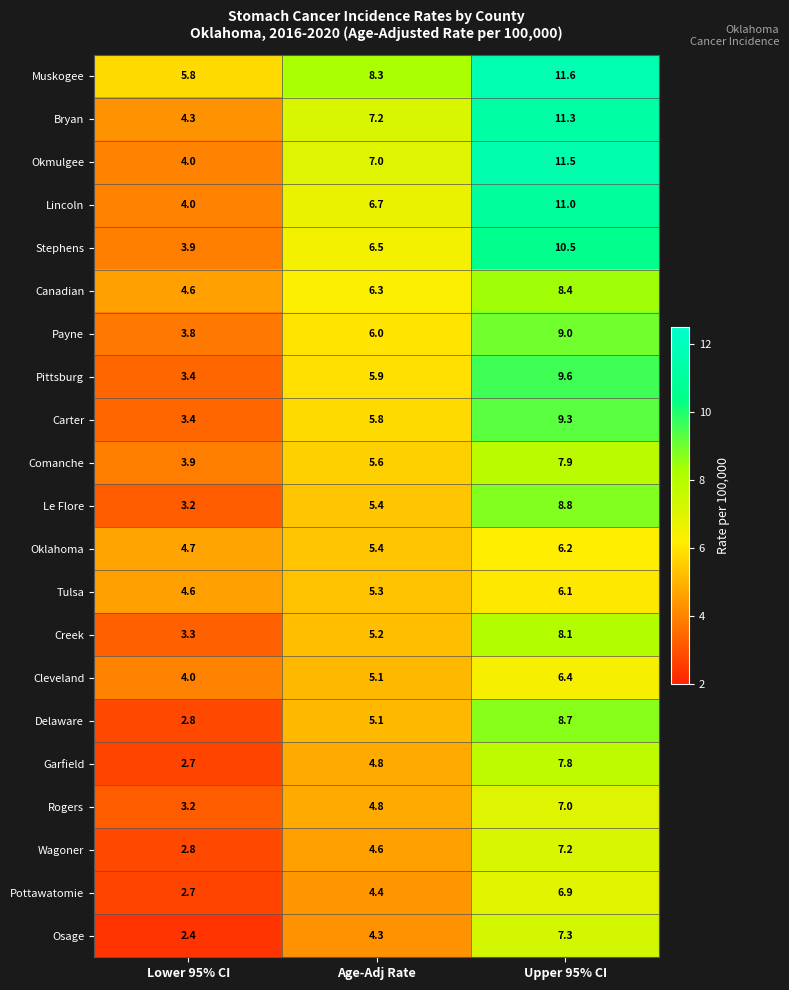

At how many categories does at least one series exceed 8?

2